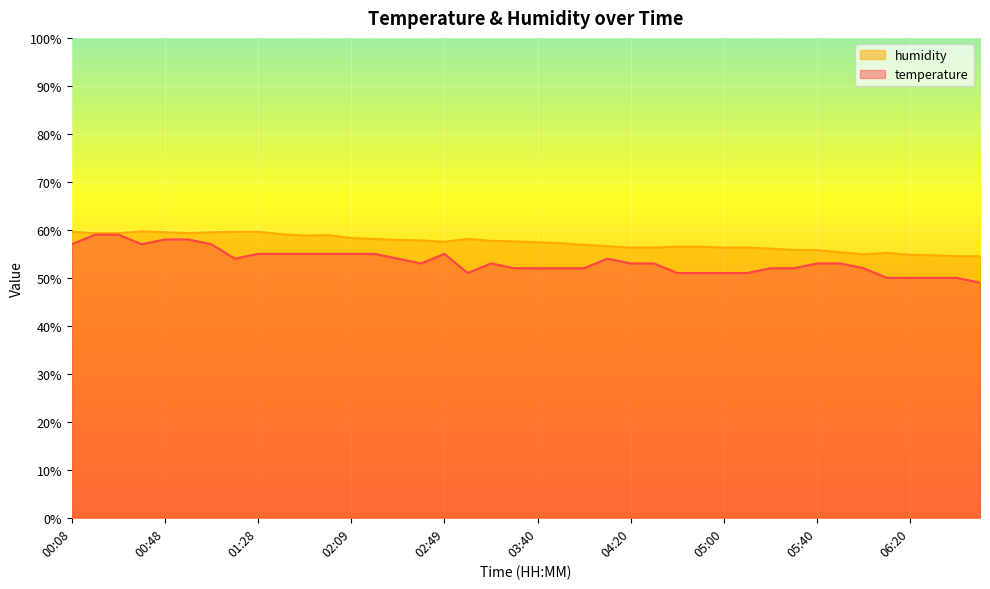

Is it true that temperature equals 55.0 at 01:58?

True